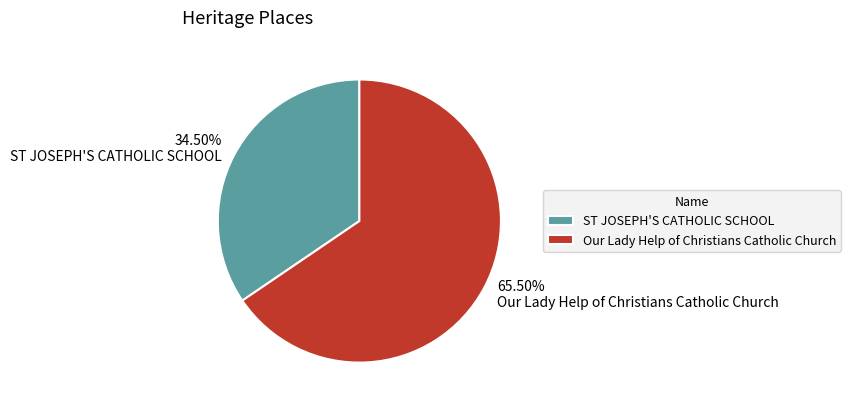

Between ST JOSEPH'S CATHOLIC SCHOOL and Our Lady Help of Christians Catholic Church, which is larger?

Our Lady Help of Christians Catholic Church